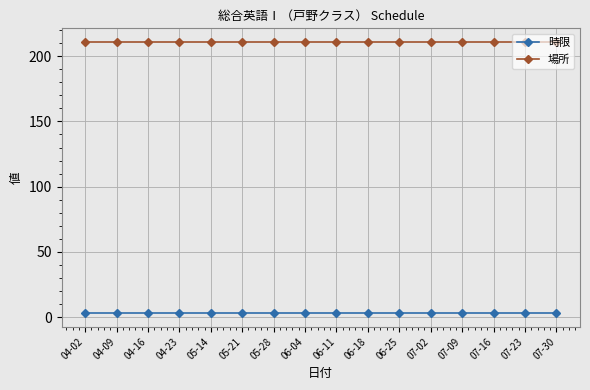

Reading left to right, extract all data points from this chart.

時限: 04-02=3	04-09=3	04-16=3	04-23=3	05-14=3	05-21=3	05-28=3	06-04=3	06-11=3	06-18=3	06-25=3	07-02=3	07-09=3	07-16=3	07-23=3	07-30=3
場所: 04-02=211	04-09=211	04-16=211	04-23=211	05-14=211	05-21=211	05-28=211	06-04=211	06-11=211	06-18=211	06-25=211	07-02=211	07-09=211	07-16=211	07-23=211	07-30=211